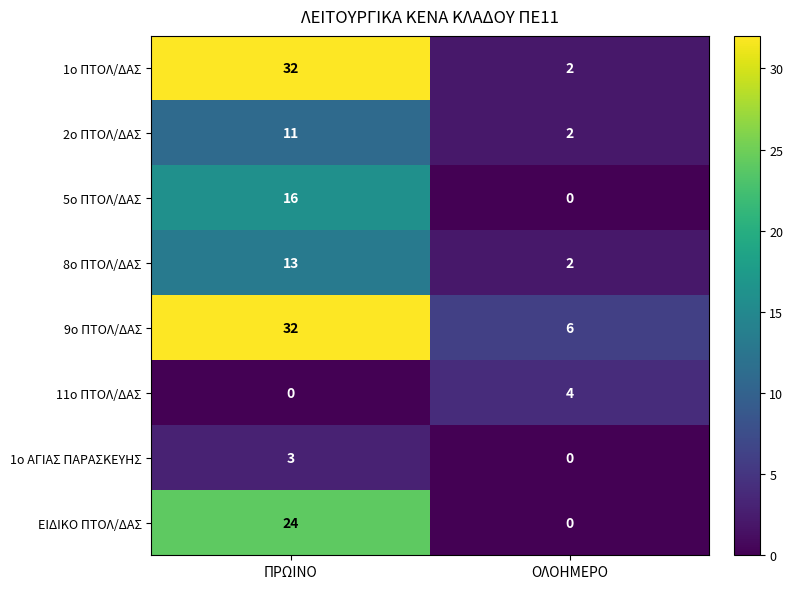

Reading left to right, extract all data points from this chart.

1ο ΠΤΟΛ/ΔΑΣ: 32	2
2ο ΠΤΟΛ/ΔΑΣ: 11	2
5ο ΠΤΟΛ/ΔΑΣ: 16	0
8ο ΠΤΟΛ/ΔΑΣ: 13	2
9ο ΠΤΟΛ/ΔΑΣ: 32	6
11ο ΠΤΟΛ/ΔΑΣ: 0	4
1ο ΑΓΙΑΣ ΠΑΡΑΣΚΕΥΗΣ: 3	0
ΕΙΔΙΚΟ ΠΤΟΛ/ΔΑΣ: 24	0